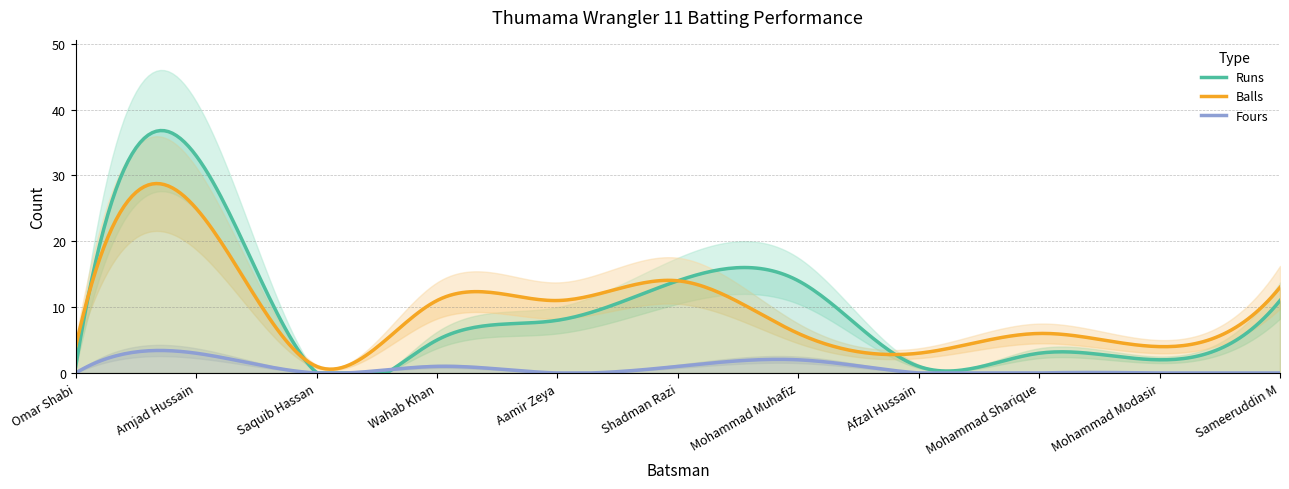

Between Omar Shabi and Saquib Hassan, which is larger?

Omar Shabi